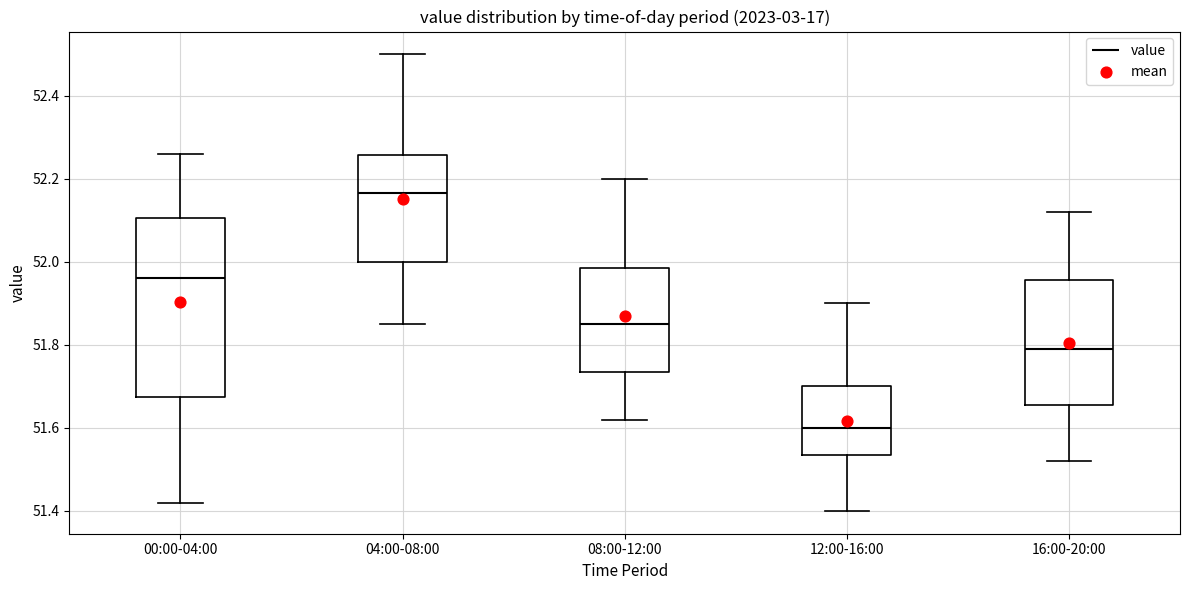

Reading left to right, transcribe this box plot: for each box, give where its median line is, the range the box spans, and where its two whiskers end, as read against the y-axis. The values are not printed on the chart, so give them approximately, as read against the axis.

00:00-04:00: median 51.96, box 51.68 to 52.10, whiskers 51.42 to 52.26
04:00-08:00: median 52.16, box 52.00 to 52.26, whiskers 51.86 to 52.50
08:00-12:00: median 51.86, box 51.74 to 51.98, whiskers 51.62 to 52.20
12:00-16:00: median 51.60, box 51.54 to 51.70, whiskers 51.40 to 51.90
16:00-20:00: median 51.80, box 51.66 to 51.96, whiskers 51.52 to 52.12